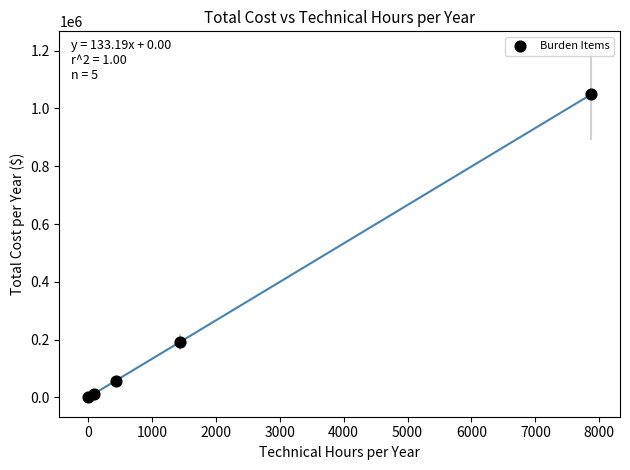

What Y value in the scatter plot is closest to 524702?

191793.6